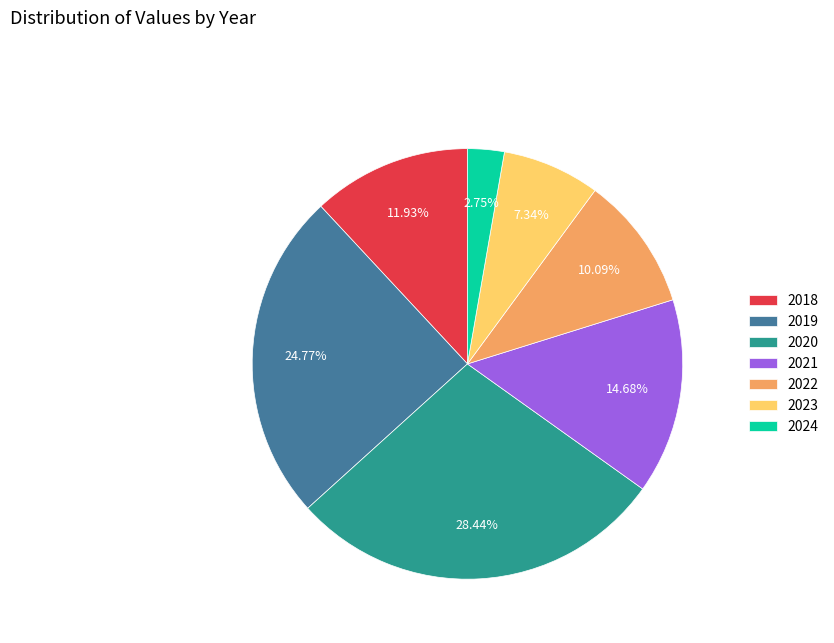

How many segments does this pie chart have?

7